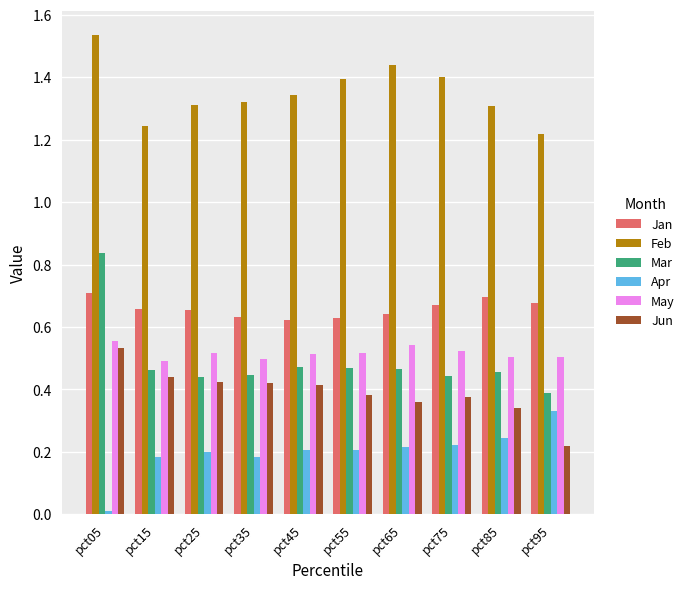

True or false: Jun has a value of 0.4 at pct25.

True